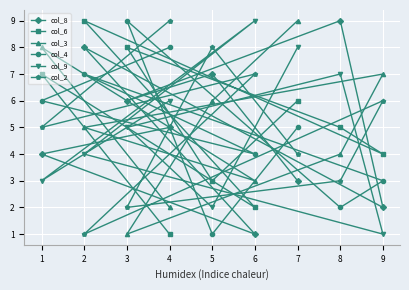

What is the value of the col_2 point at the 8th from the left?

3